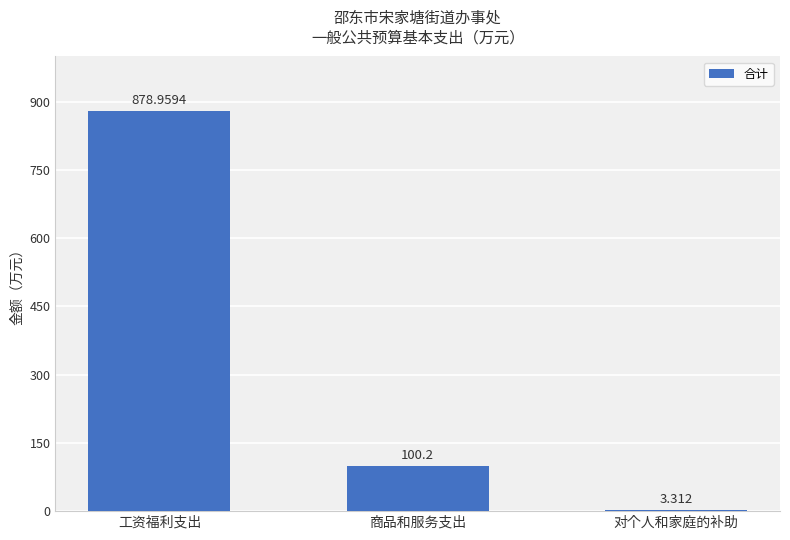

Rank the categories by value from highest to lowest.

工资福利支出, 商品和服务支出, 对个人和家庭的补助